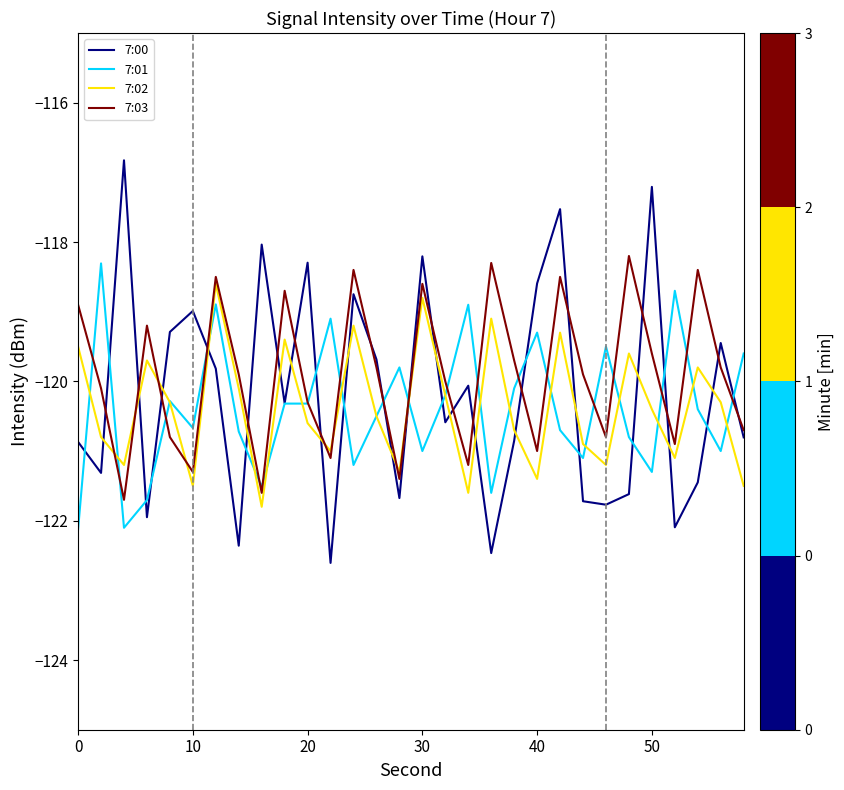

How many times do 7:00 and 7:02 cross each other?

19